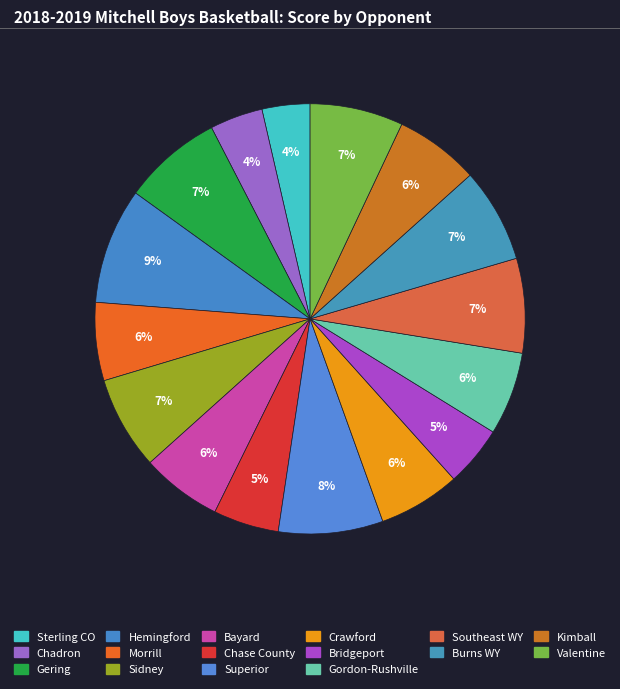

How many slices are in this pie chart?

16